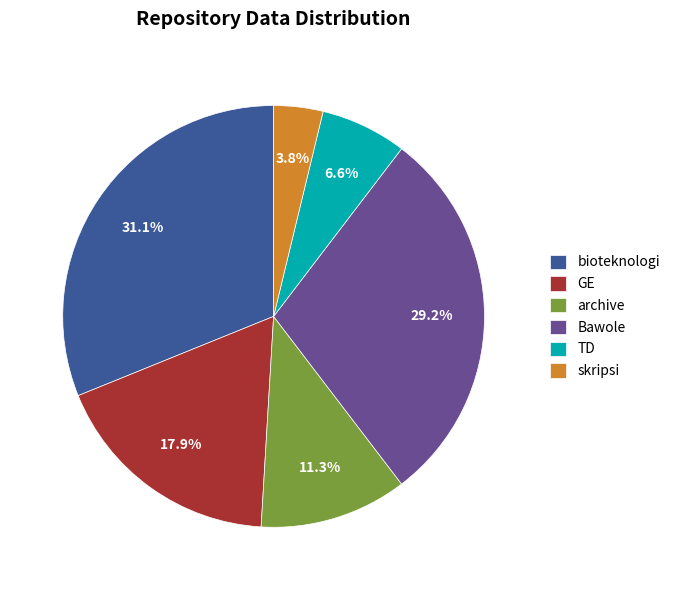

Approximately how many times larger is the value at bioteknologi compared to archive?

2.8